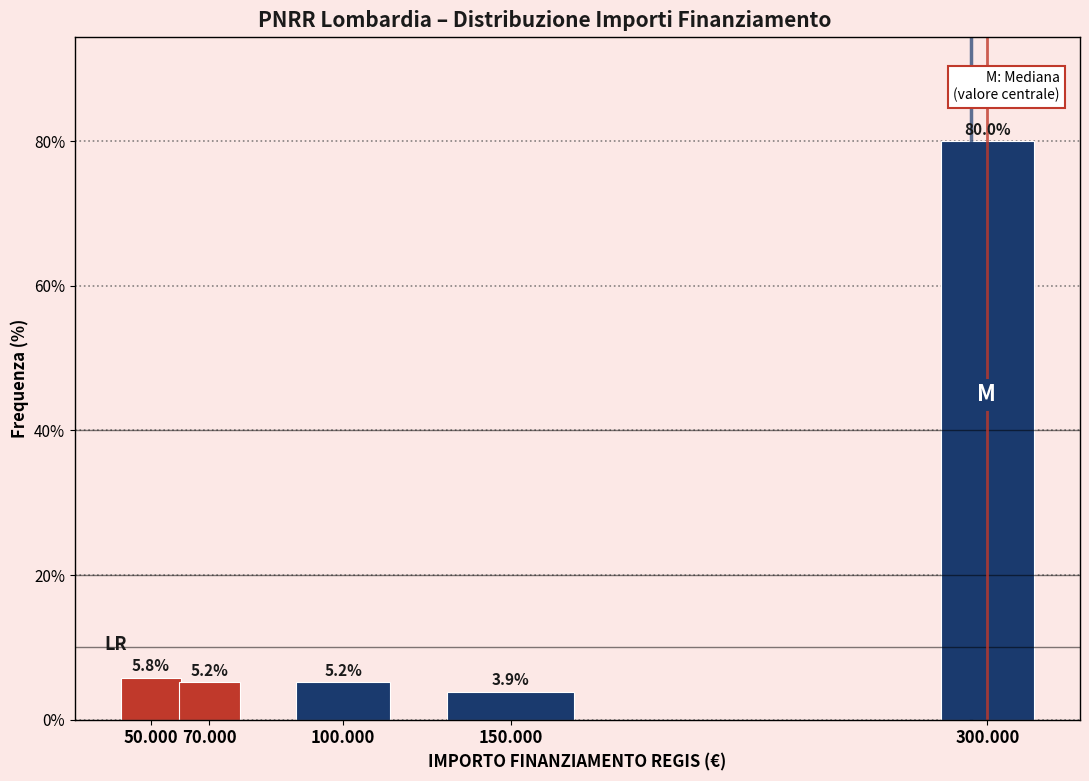

Reading right to left, what are all the values shown in this chart?

300.000=80.0	150.000=3.9	100.000=5.2	70.000=5.2	50.000=5.8